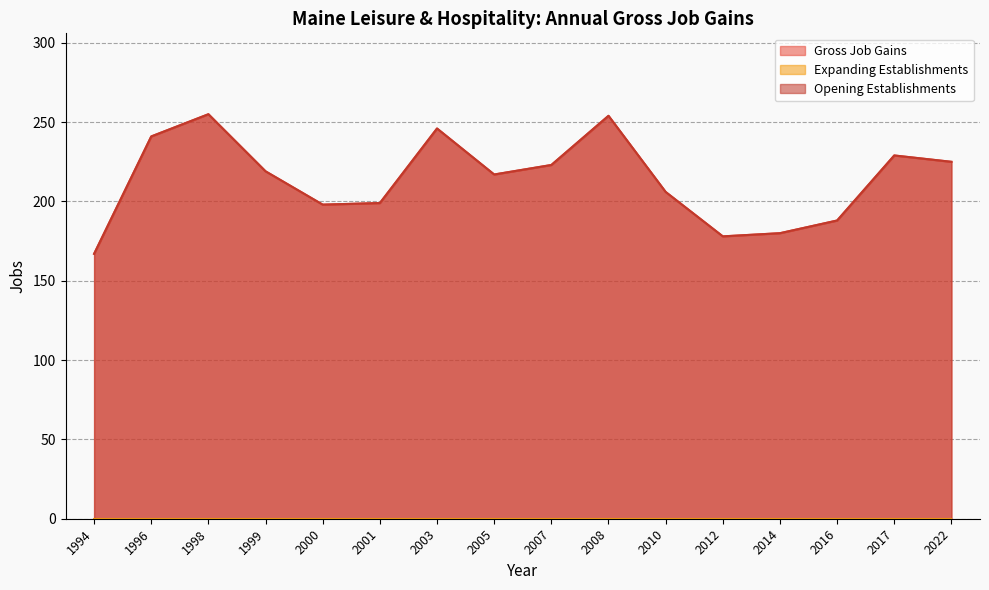

What is the sum of all Gross Job Gains values?

3425